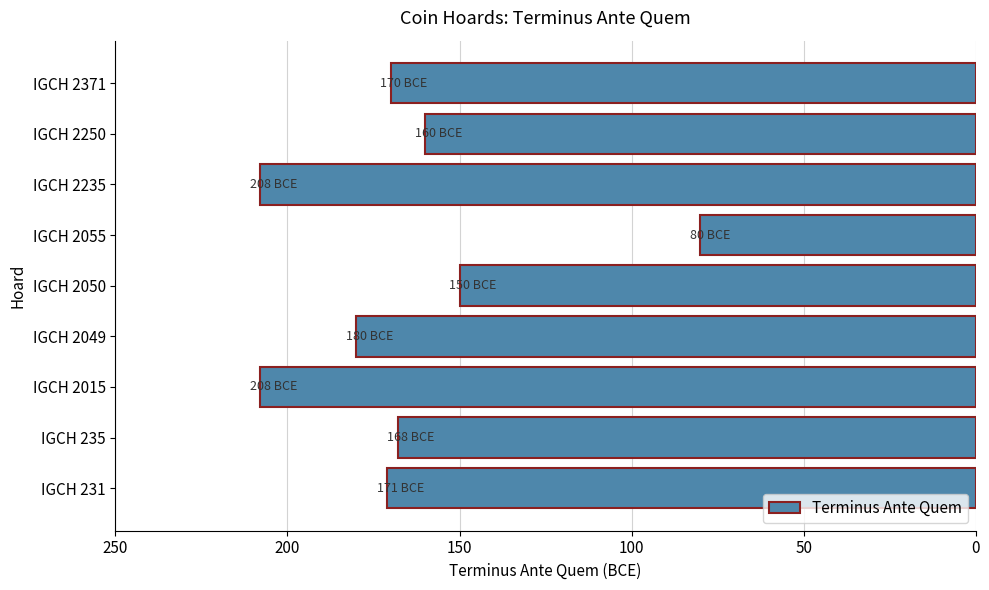

At which label is the value closest to 144?

IGCH 2050